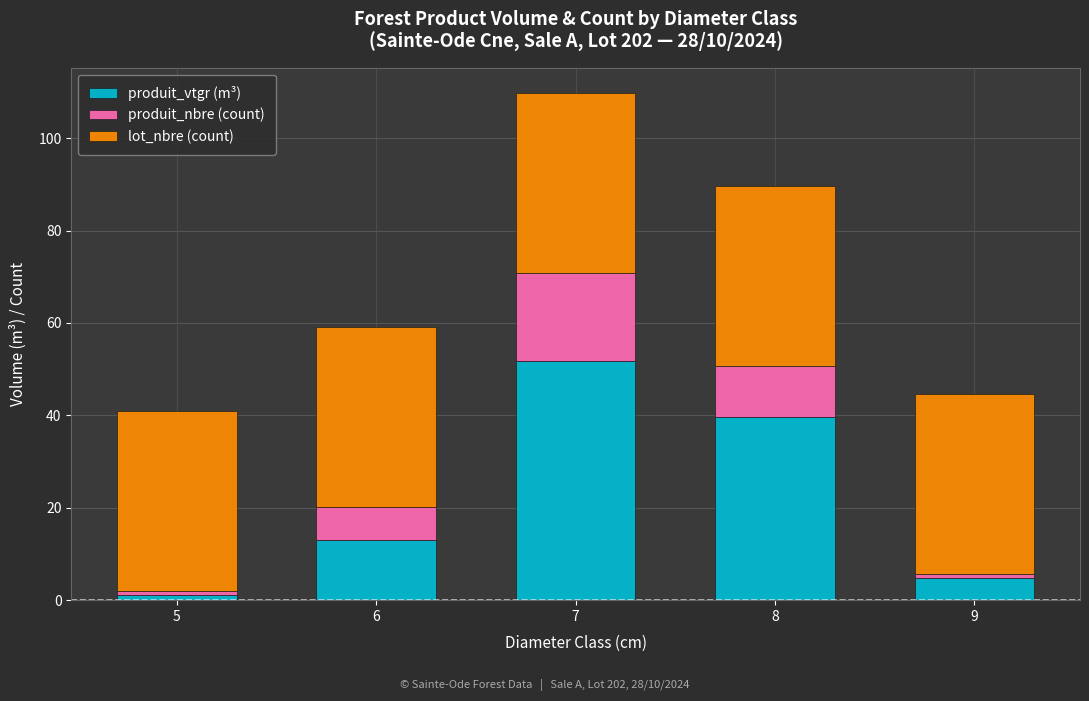

Reading right to left, transcribe the values for produit_vtgr (m³).

9=4.7	8=39.6	7=51.8	6=13.1	5=1.0